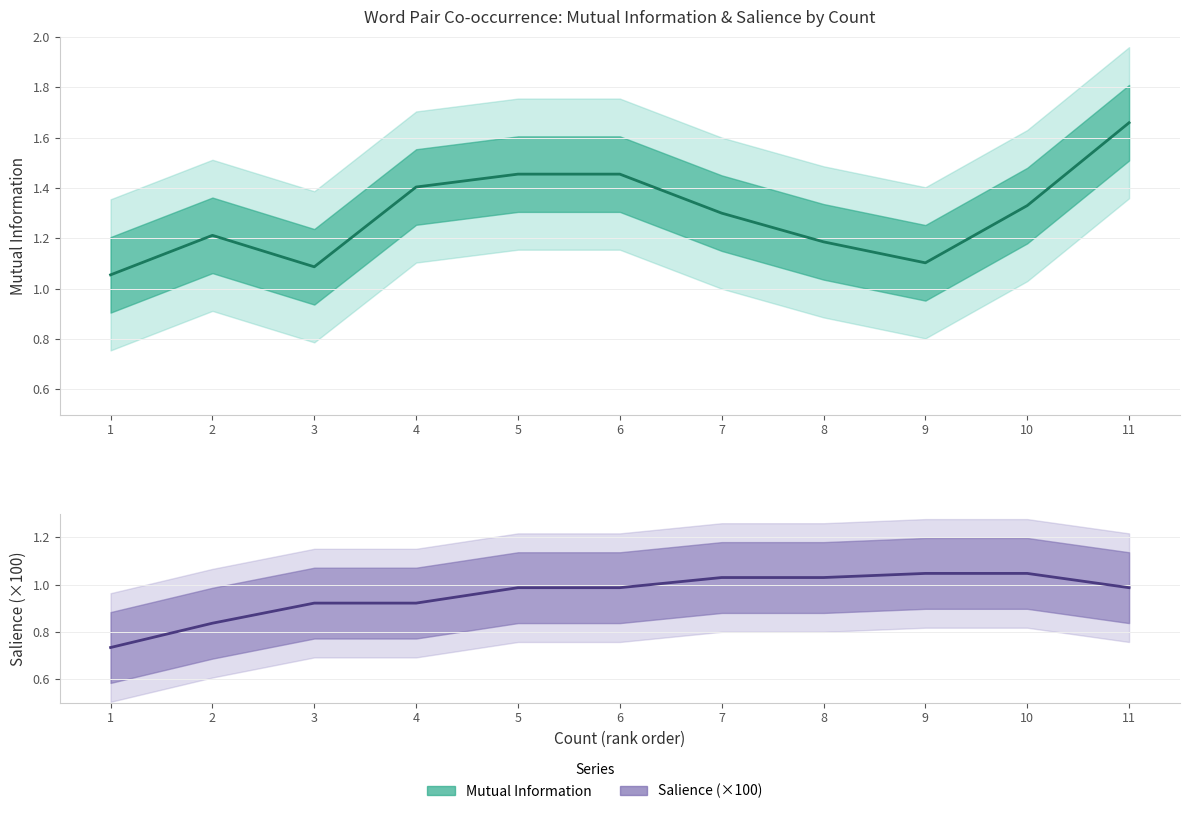

At which label is Salience closest to 0?

1